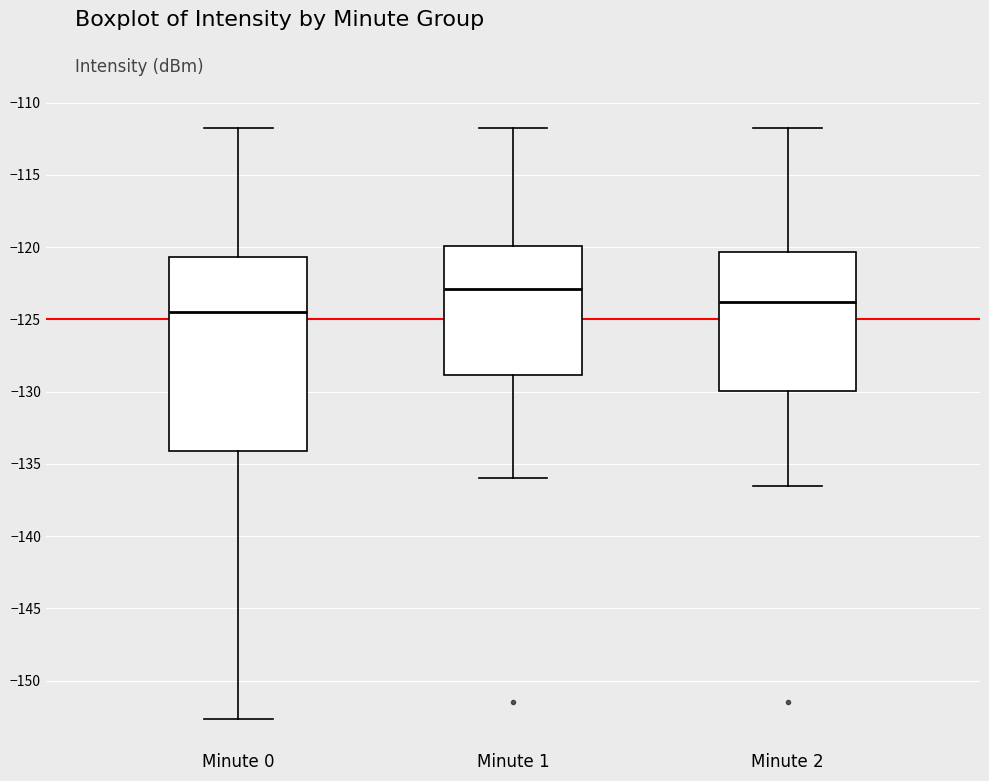

Reading left to right, read every box against the y-axis: the position of its median line, the range the box covers, and the ends of its whiskers. The values are not printed on the chart, so give them approximately, as read against the axis.

Minute 0: median -124.5, box -134.0 to -120.5, whiskers -152.5 to -112.0
Minute 1: median -123.0, box -129.0 to -120.0, whiskers -136.0 to -112.0
Minute 2: median -124.0, box -130.0 to -120.5, whiskers -136.5 to -112.0